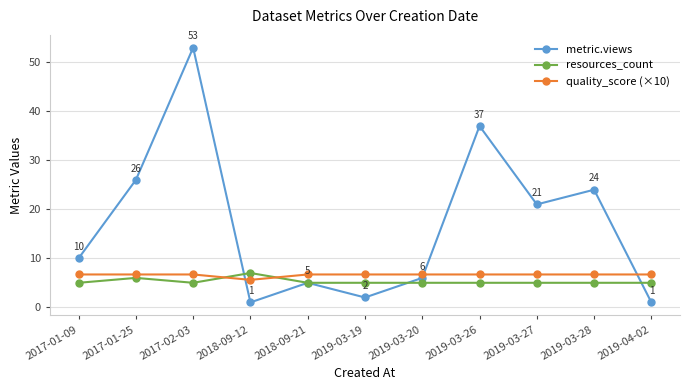

Which label corresponds to the largest value in the chart?

2017-02-03